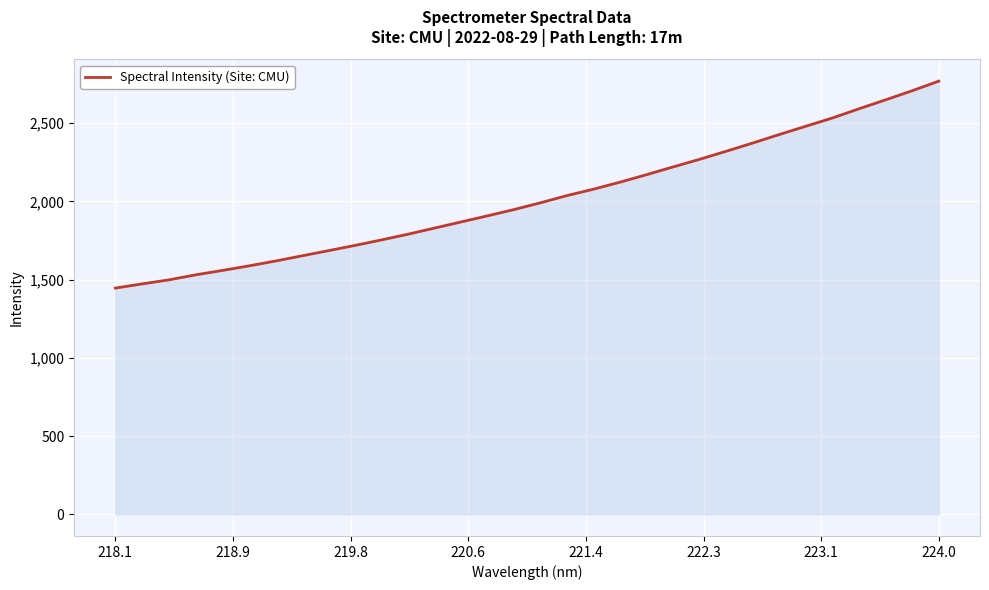

What is the maximum value shown in the chart?

2768.7